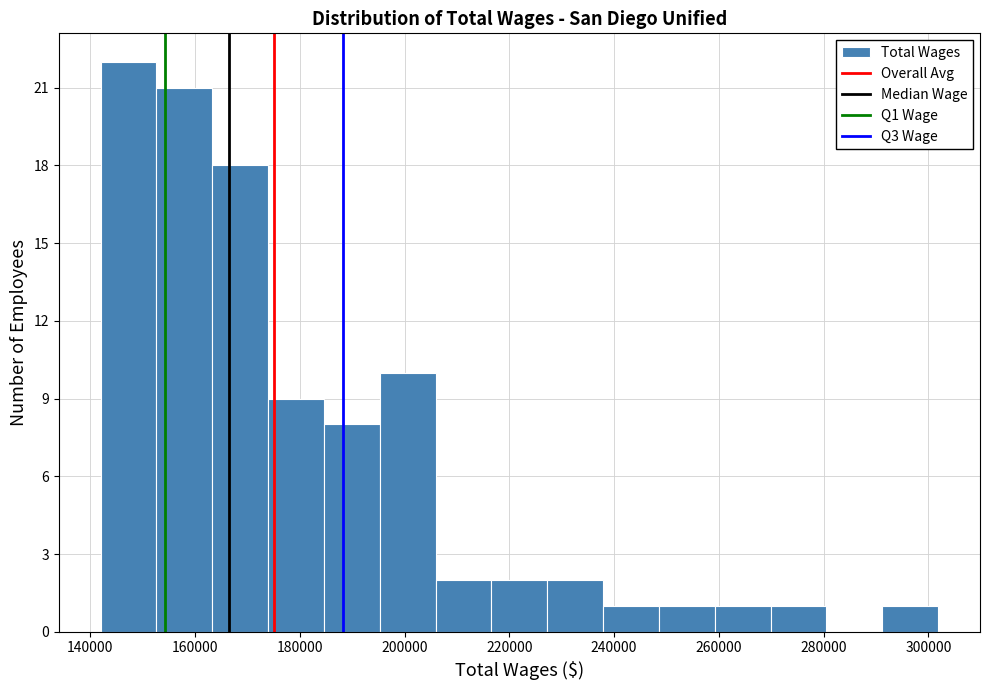

Reading left to right, transcribe this chart: for each bar, give the range it covers on the x-axis and its height. Neither the bar edges nor the heights are printed on the chart, so give them approximately, as read against the axes.

142000 to 152000: 22
152000 to 164000: 21
164000 to 174000: 18
174000 to 184000: 9
184000 to 196000: 8
196000 to 206000: 10
206000 to 216000: 2
216000 to 228000: 2
228000 to 238000: 2
238000 to 248000: 1
248000 to 260000: 1
260000 to 270000: 1
270000 to 280000: 1
280000 to 292000: 0
292000 to 302000: 1